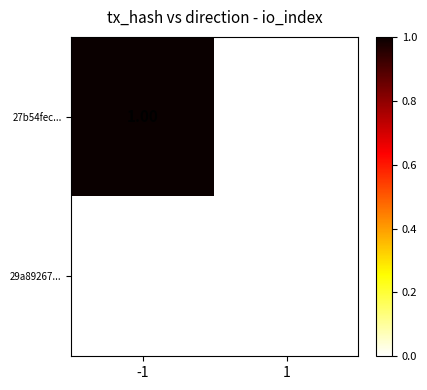

Which series has the largest range (max minus min)?

27b54fec...